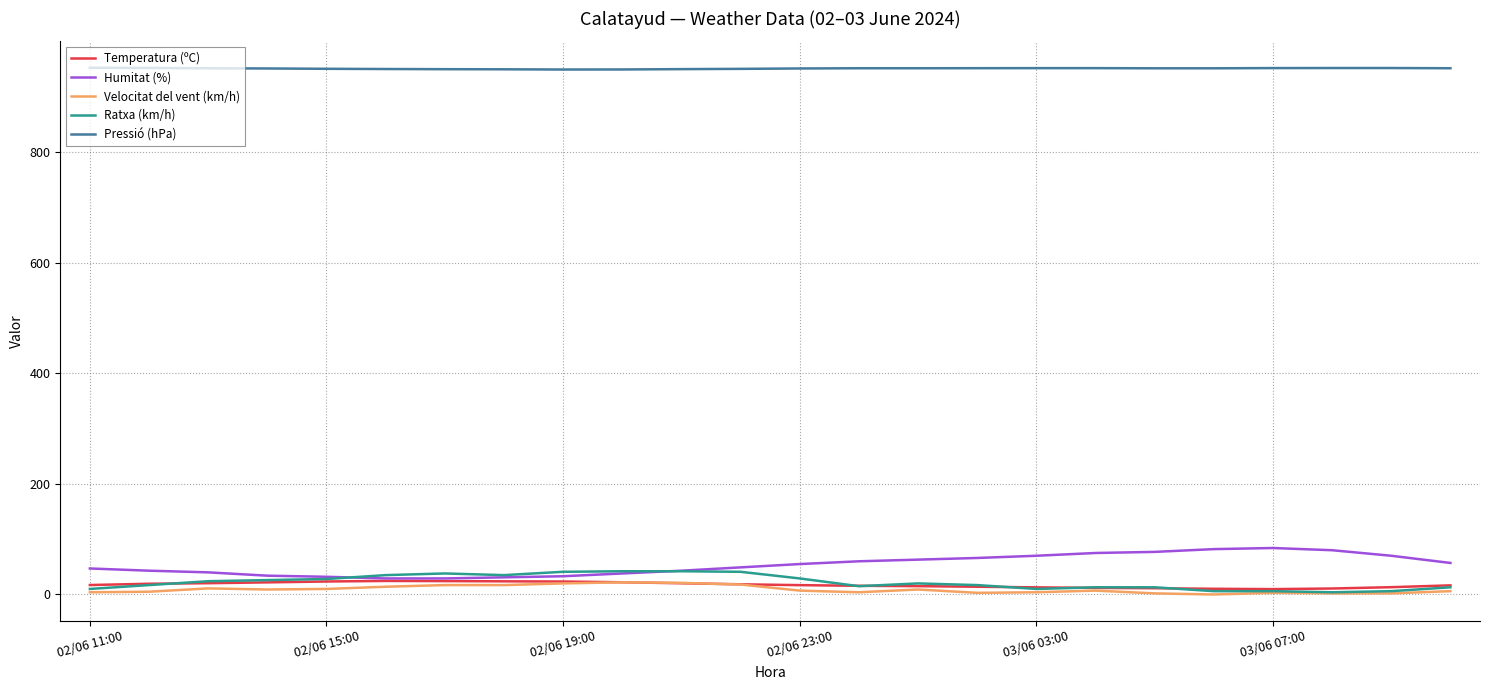

How many lines are shown in the chart?

5